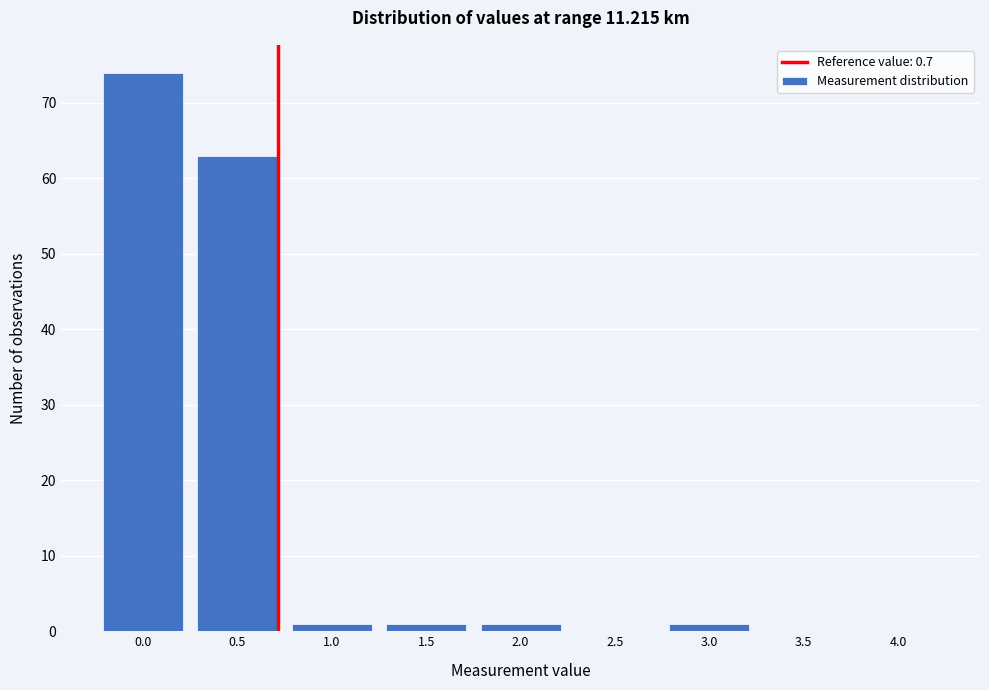

Reading right to left, transcribe all the data shown in this chart.

4.0=0	3.5=0	3.0=1	2.5=0	2.0=1	1.5=1	1.0=1	0.5=63	0.0=74